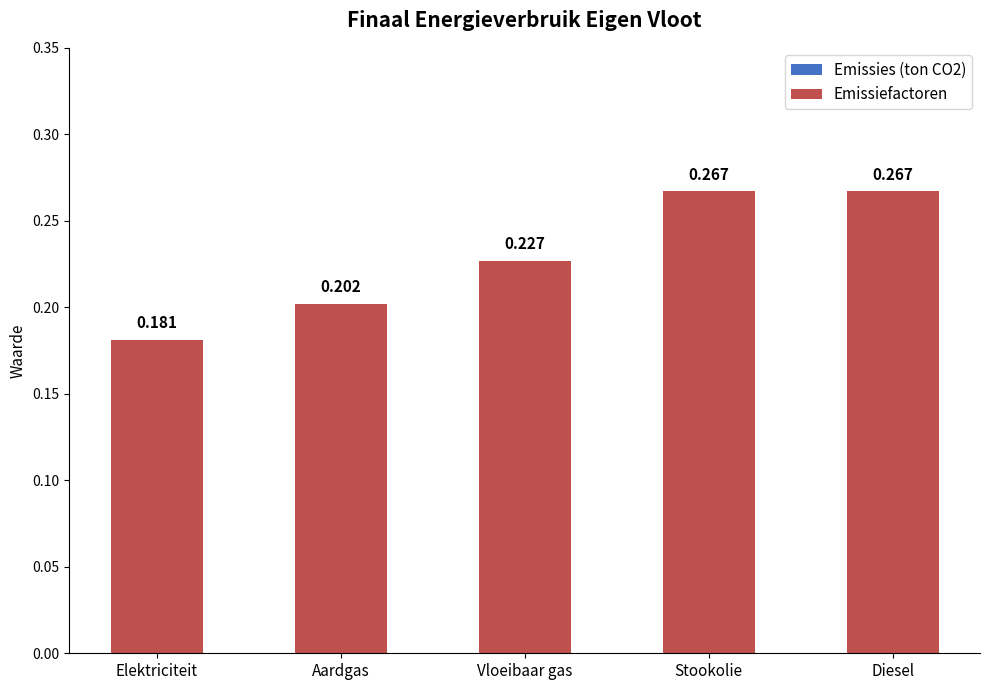

Which has a higher value, Vloeibaar gas or Elektriciteit?

Vloeibaar gas